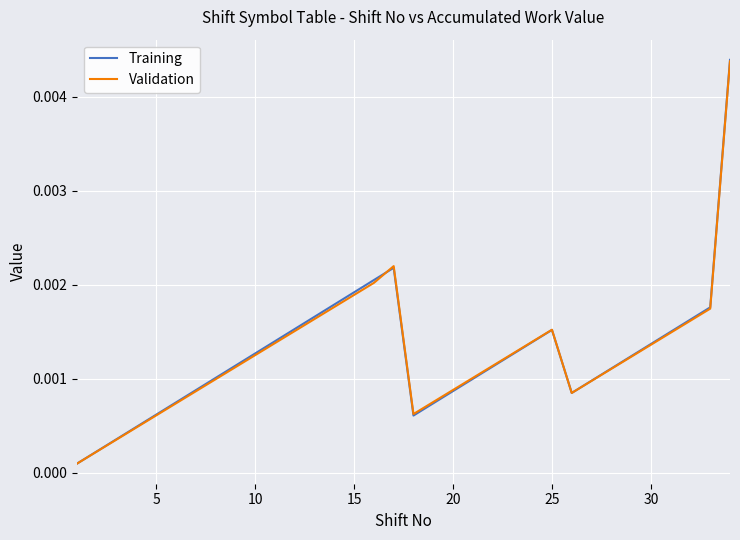

At how many categories does at least one series exceed 0?

34